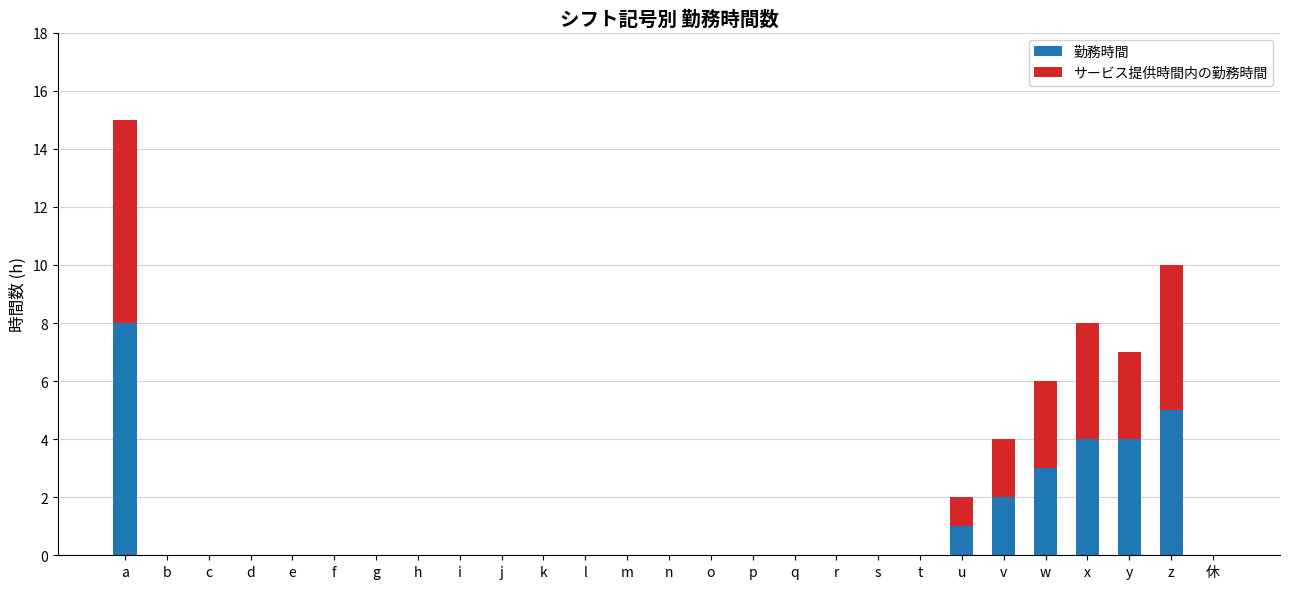

What is the sum of all 勤務時間 values?

27